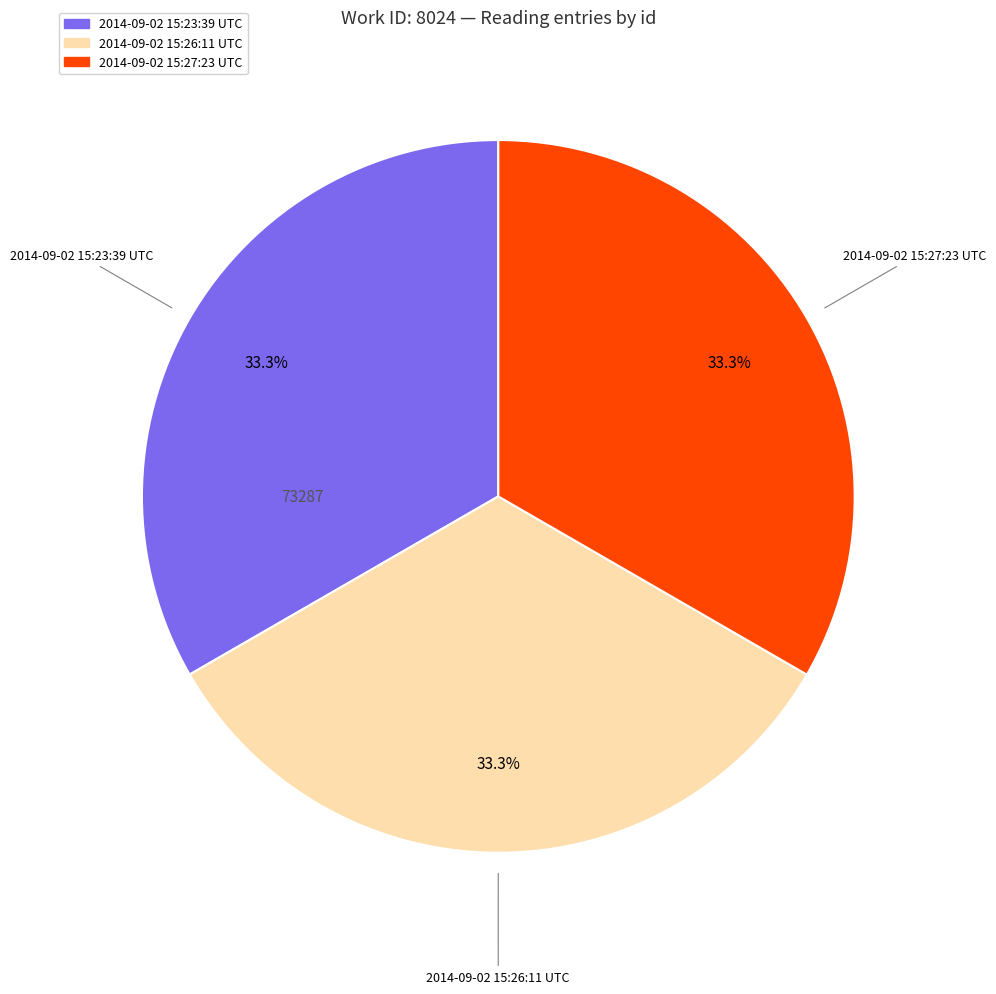

How much of the chart is everything except 2014-09-02 15:23:39 UTC?

66.7%